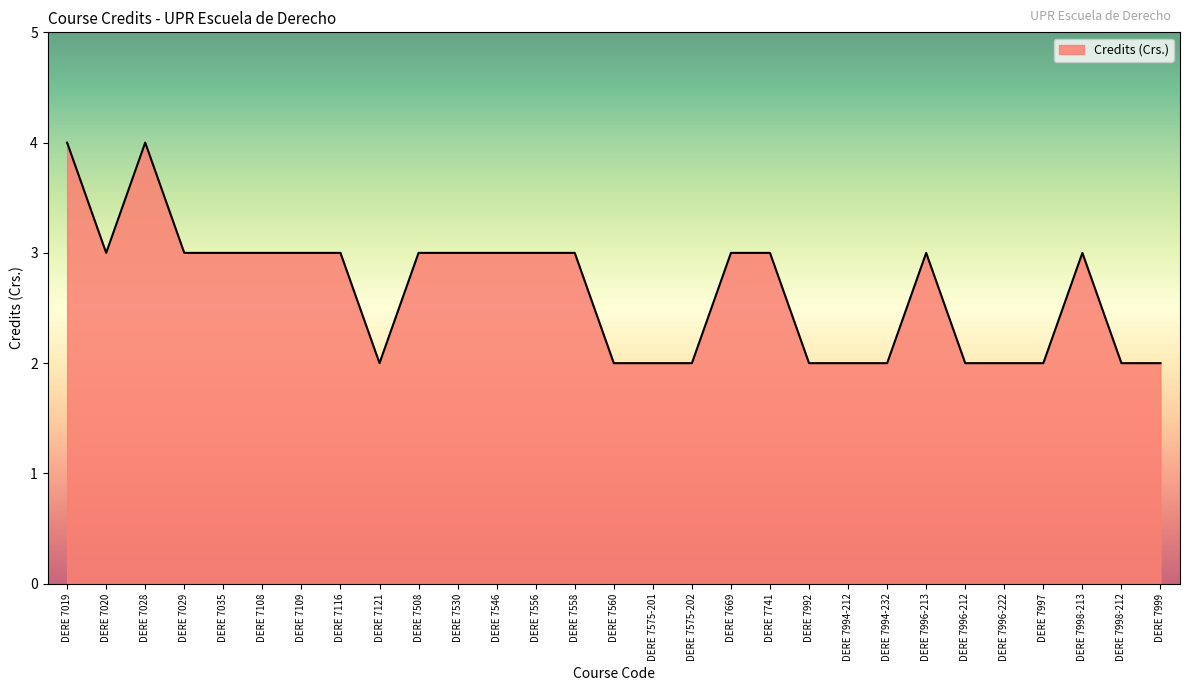

The chart shows a value of 3 at DERE 7116. True or false?

True